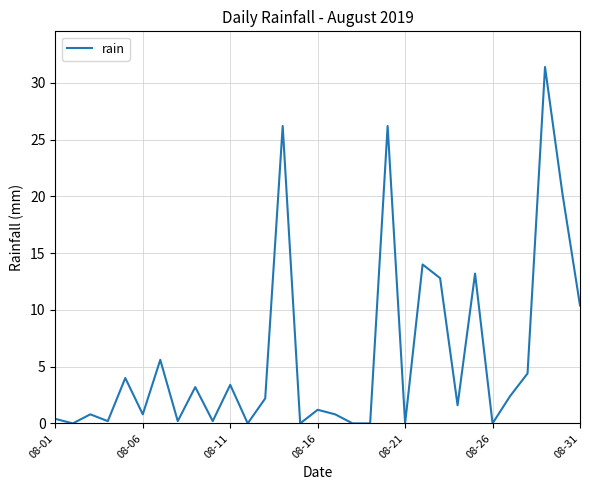

What is the difference between the maximum and minimum values?

31.4